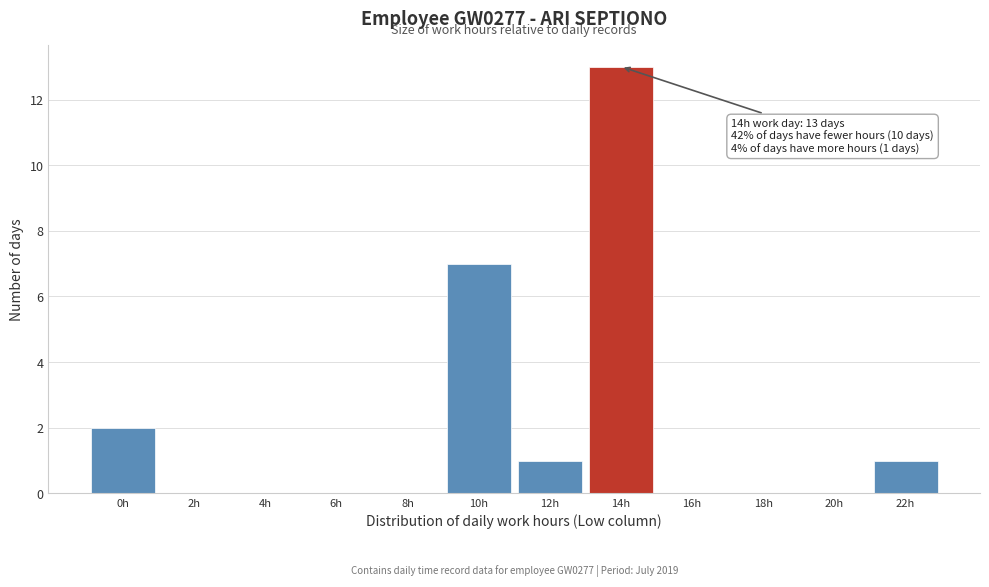

Reading left to right, transcribe all the data shown in this chart.

0h=2	2h=0	4h=0	6h=0	8h=0	10h=7	12h=1	14h=13	16h=0	18h=0	20h=0	22h=1